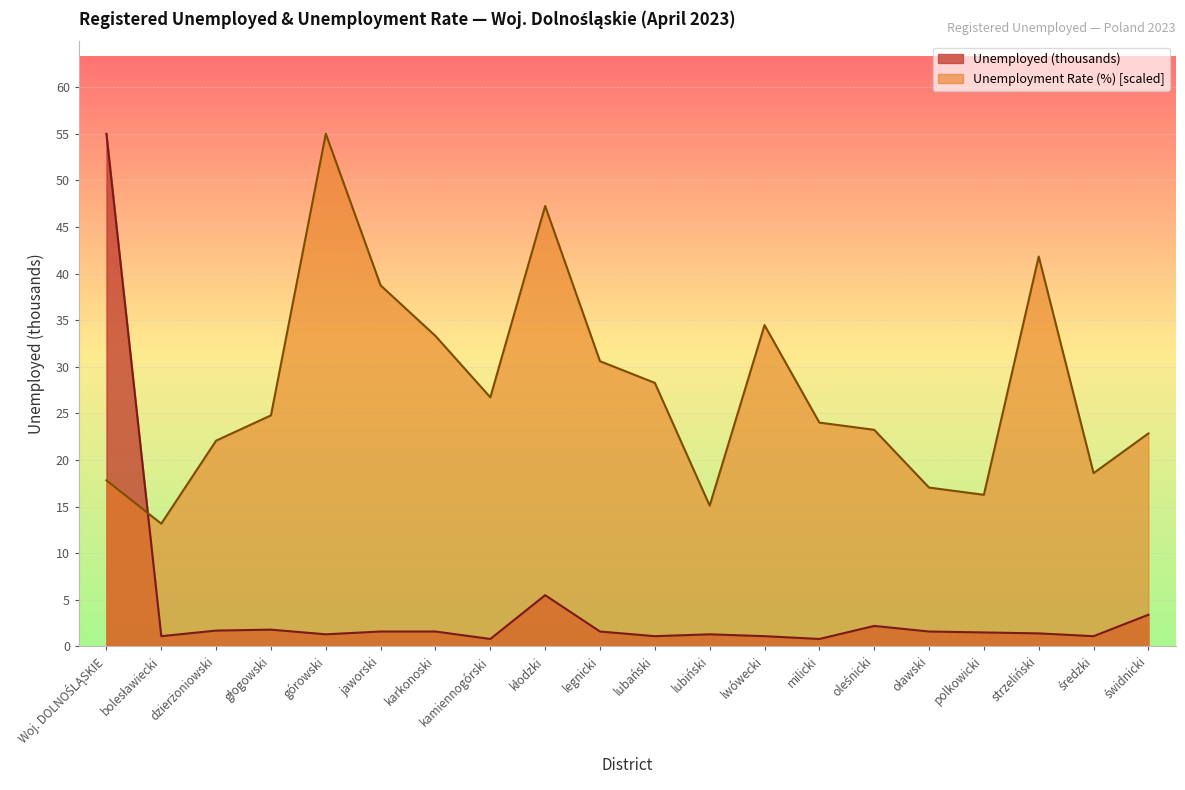

What is the greatest value displayed?

55.0